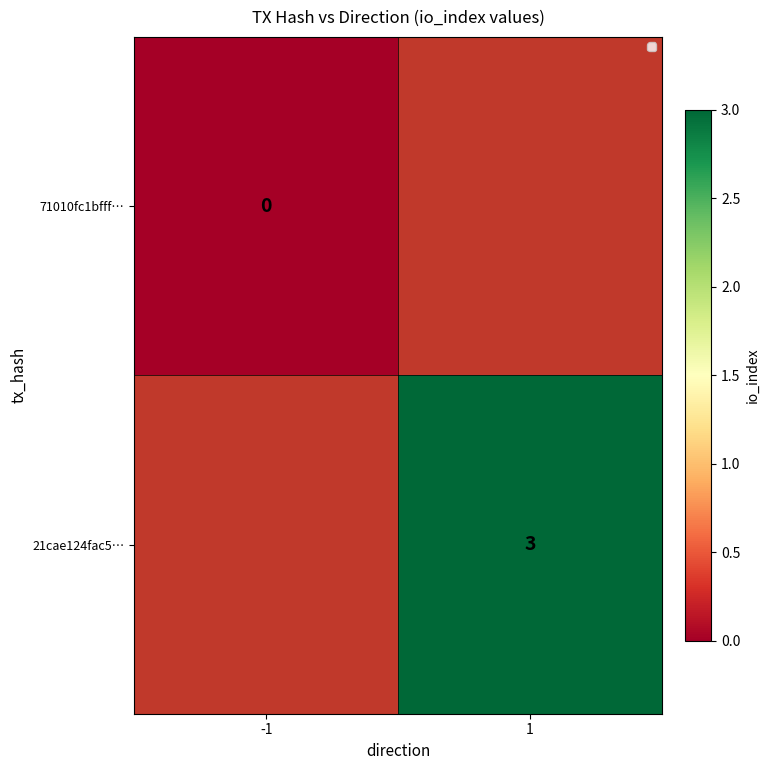

Is it true that 21cae124fac5… equals 4 at 1?

False